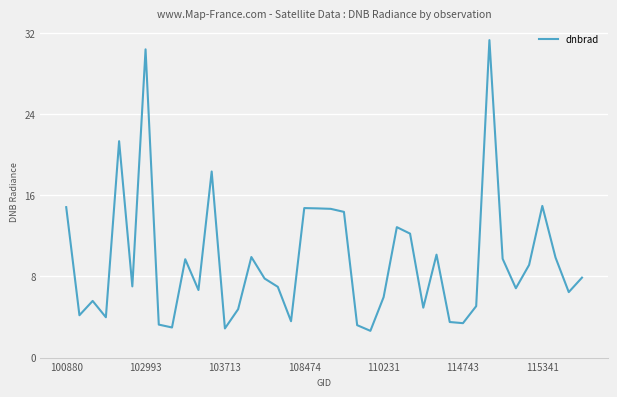

What is the smallest value displayed?

2.6